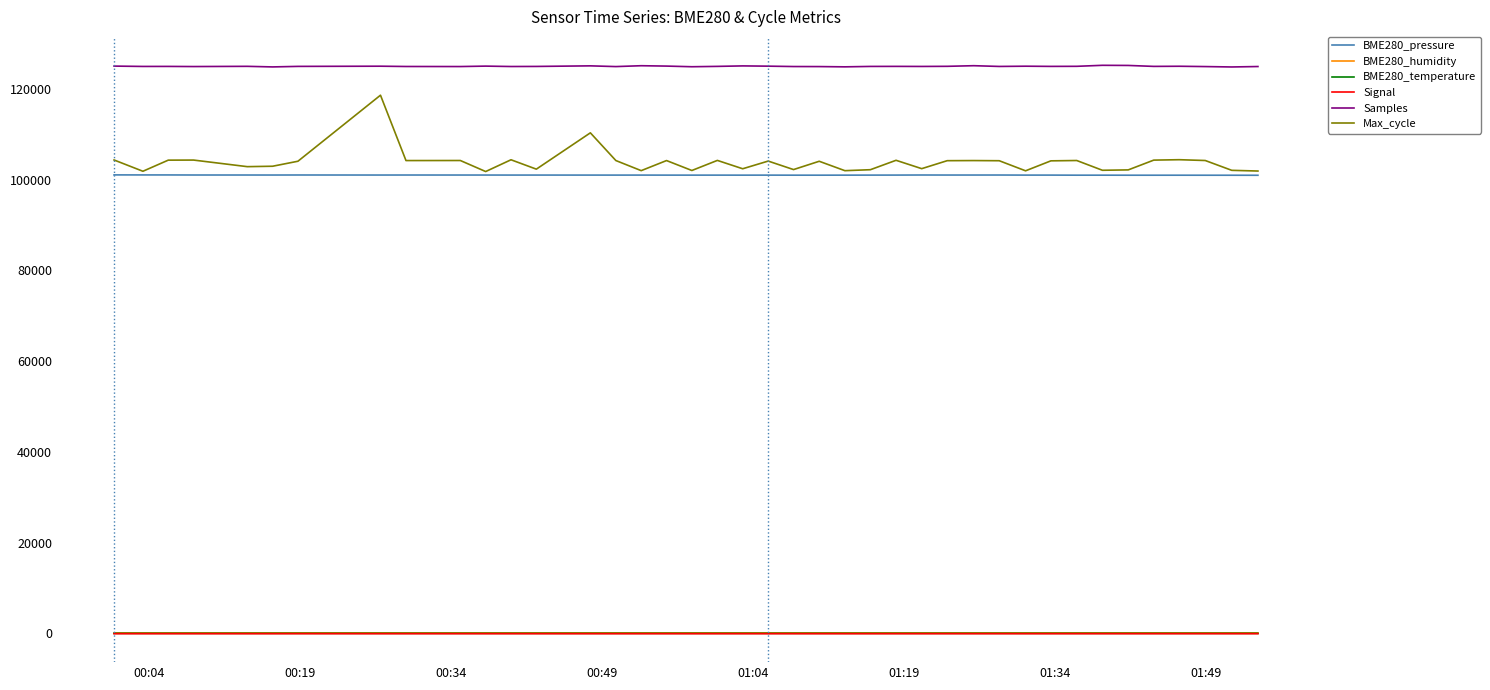

Which series has the widest spread of values?

Max_cycle